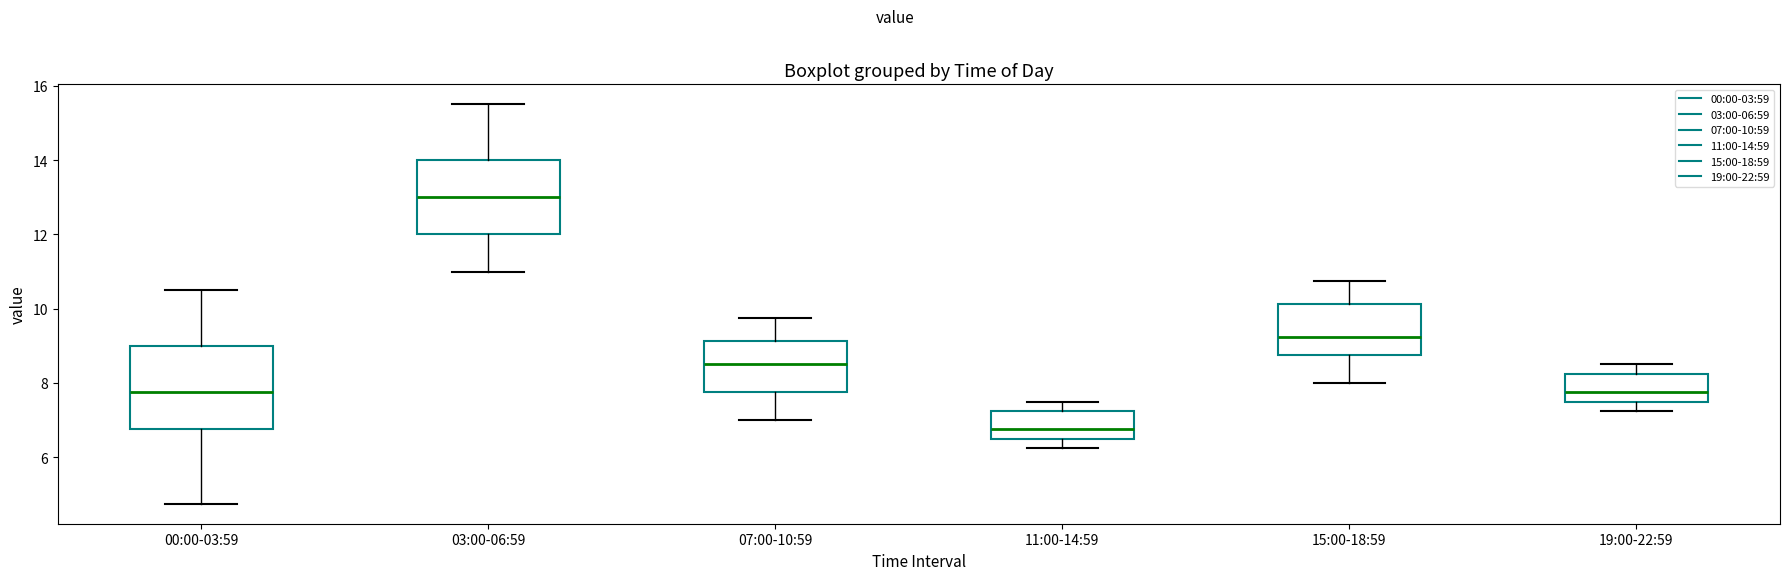

Reading left to right, read every box against the y-axis: the position of its median line, the range the box covers, and the ends of its whiskers. The values are not printed on the chart, so give them approximately, as read against the axis.

00:00-03:59: median 7.8, box 6.8 to 9.0, whiskers 4.8 to 10.6
03:00-06:59: median 13.0, box 12.0 to 14.0, whiskers 11.0 to 15.6
07:00-10:59: median 8.6, box 7.8 to 9.2, whiskers 7.0 to 9.8
11:00-14:59: median 6.8, box 6.6 to 7.2, whiskers 6.2 to 7.6
15:00-18:59: median 9.2, box 8.8 to 10.2, whiskers 8.0 to 10.8
19:00-22:59: median 7.8, box 7.6 to 8.2, whiskers 7.2 to 8.6